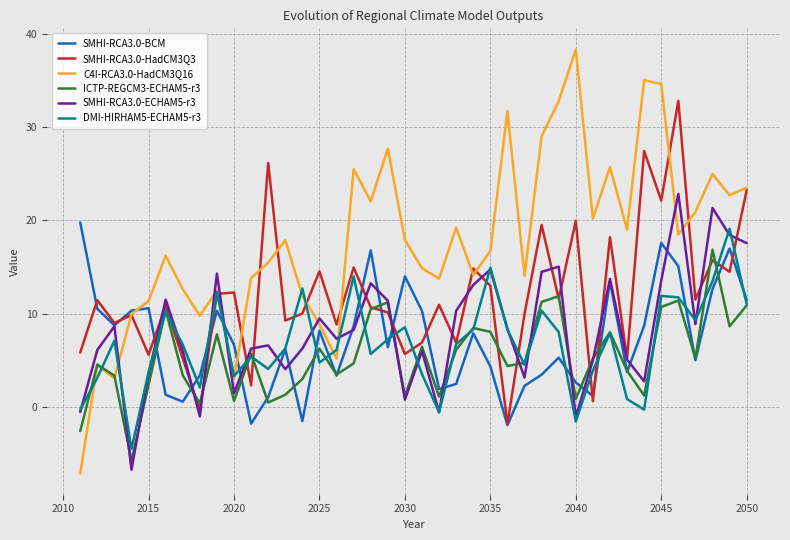

What is the smallest value displayed?

-7.1